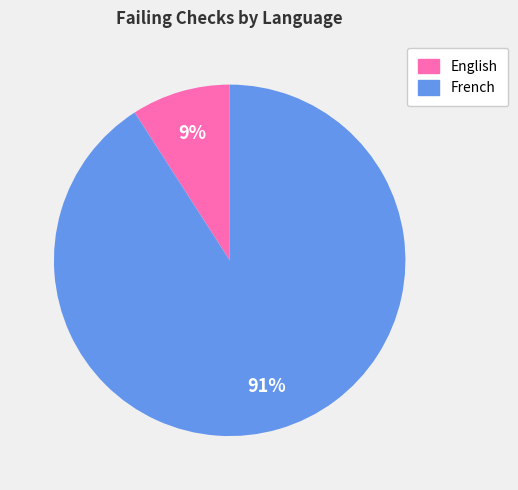

How many slices are in this pie chart?

2